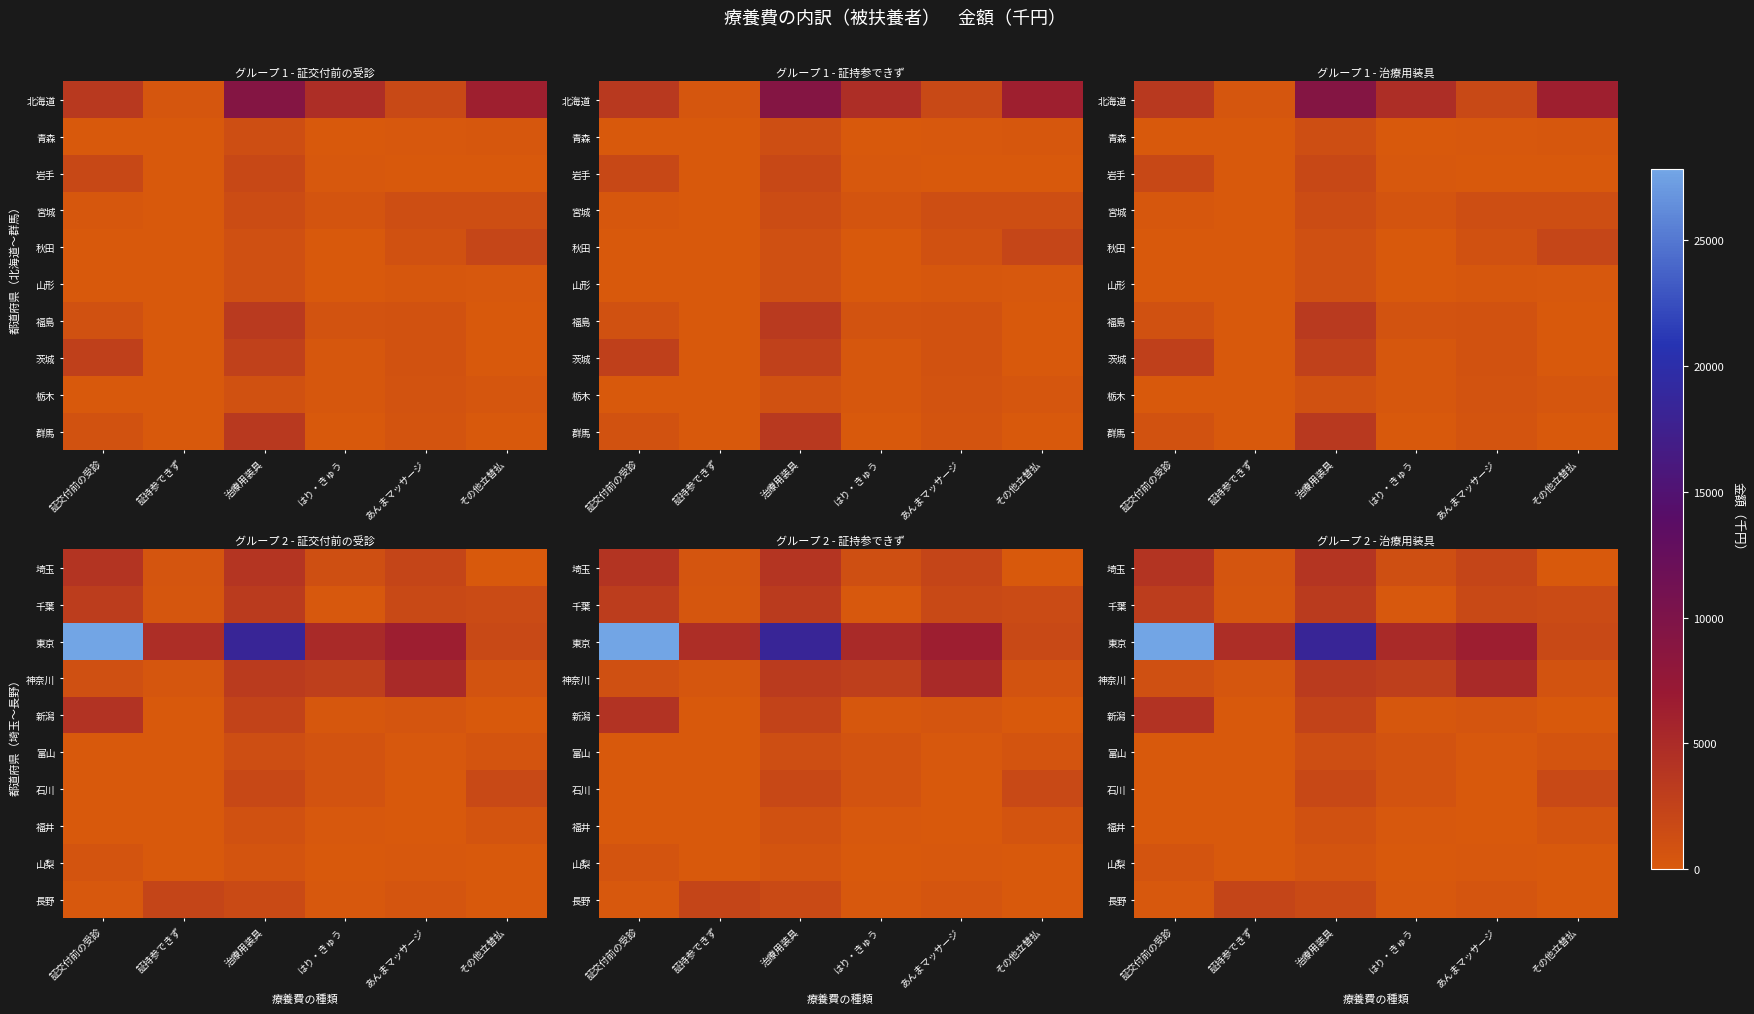

The value of 東京 at 証交付前の受診 is 27839.7. True or false?

True